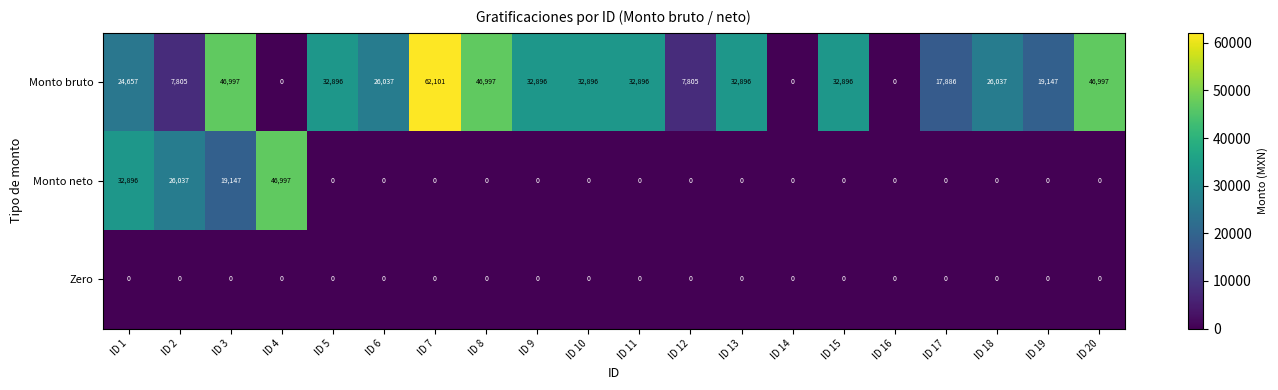

The Monto bruto series shows 0 at ID 16. True or false?

True